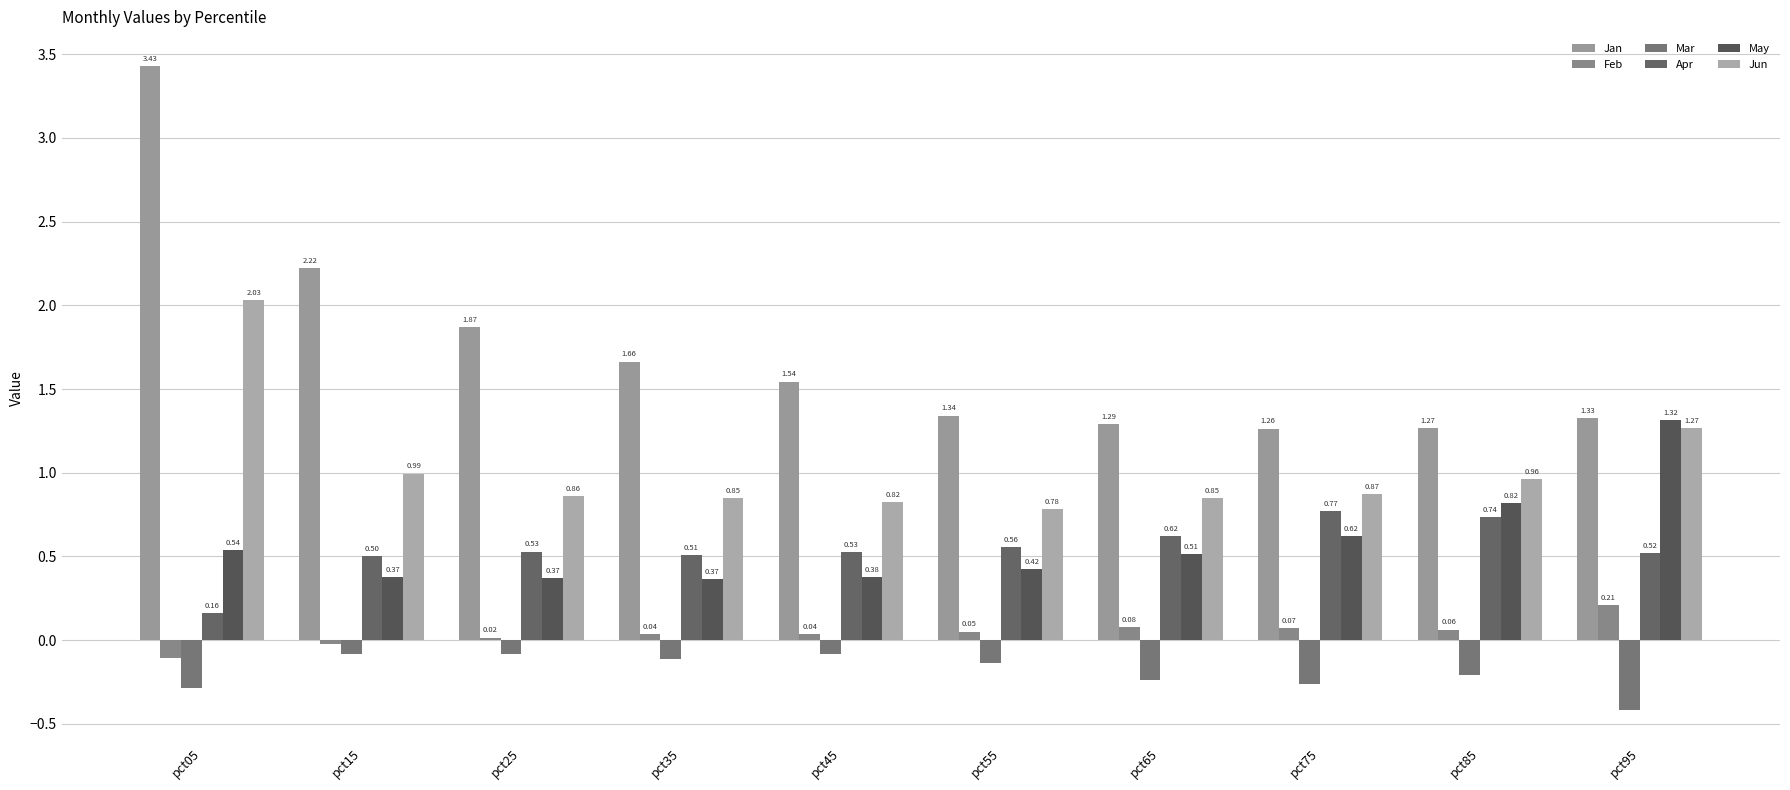

At pct25, list the series in order from smallest to largest.

Mar, Feb, May, Apr, Jun, Jan